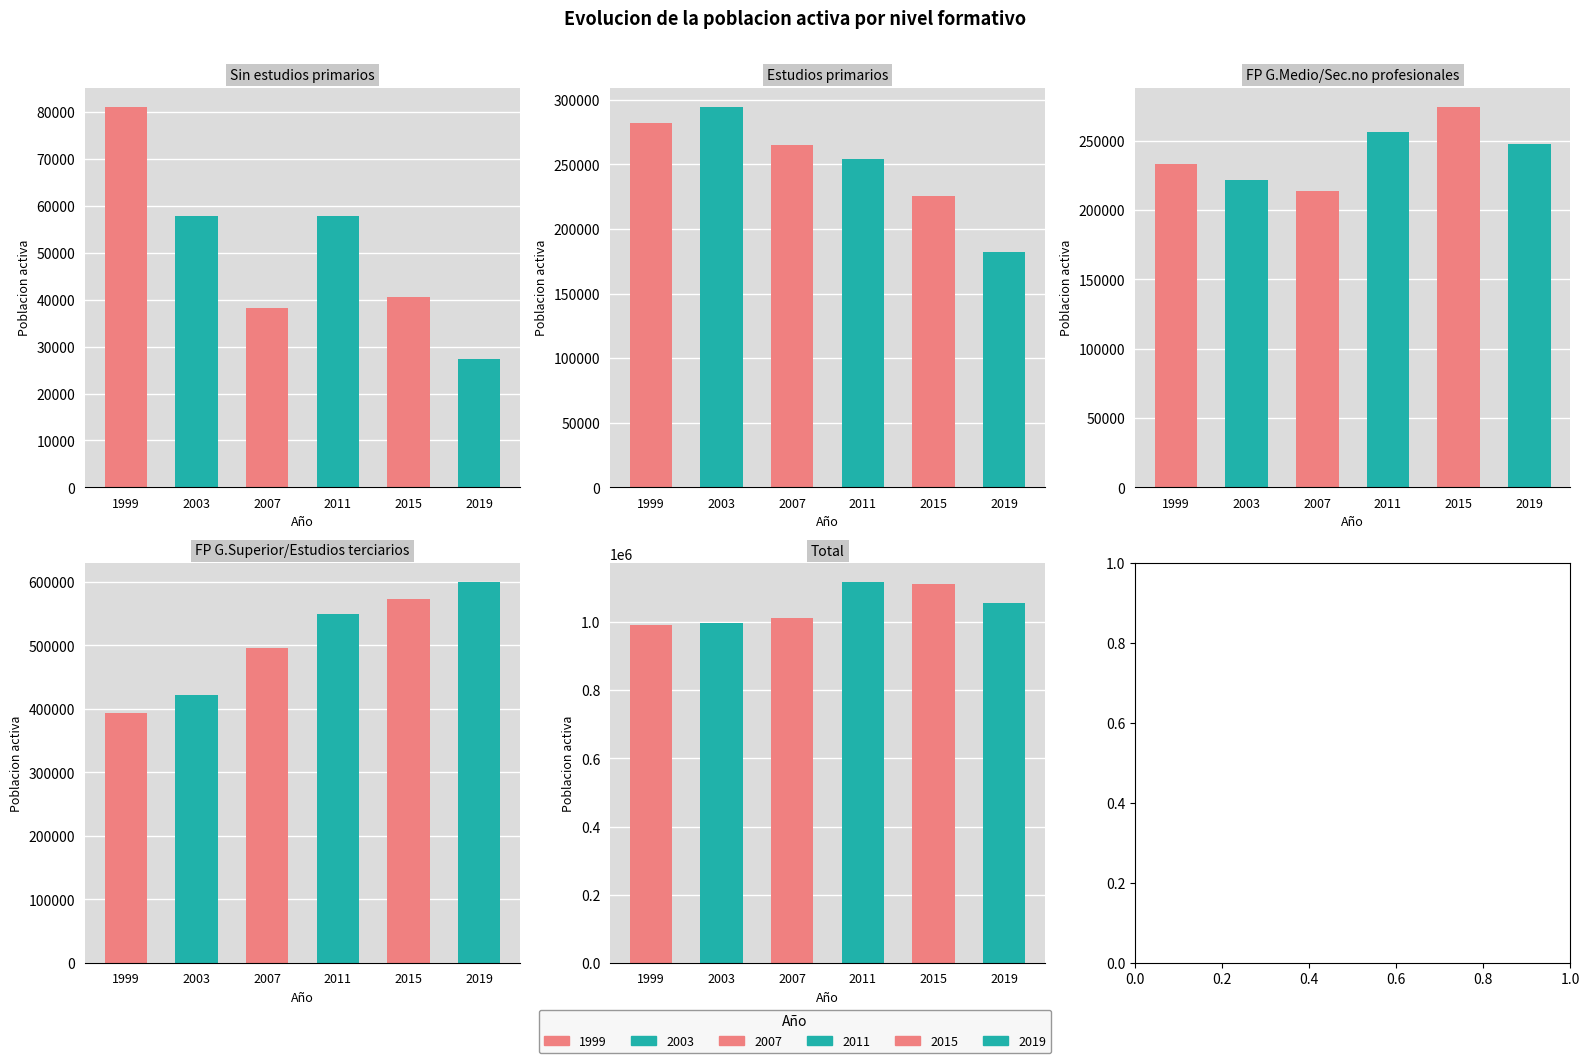

How many bars are there in total?

30